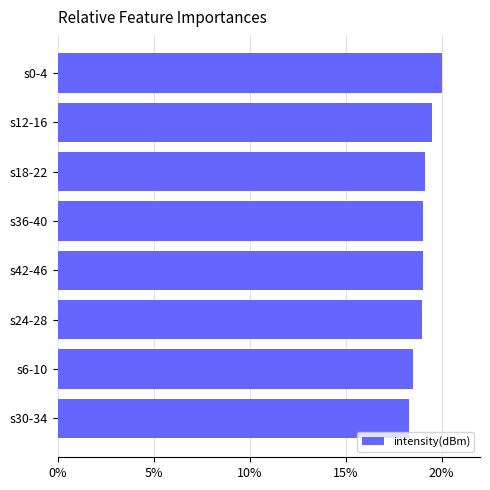

Reading bottom to top, extract all data points from this chart.

s30-34=18.3	s6-10=18.5	s24-28=19.0	s42-46=19.0	s36-40=19.0	s18-22=19.1	s12-16=19.5	s0-4=20.0